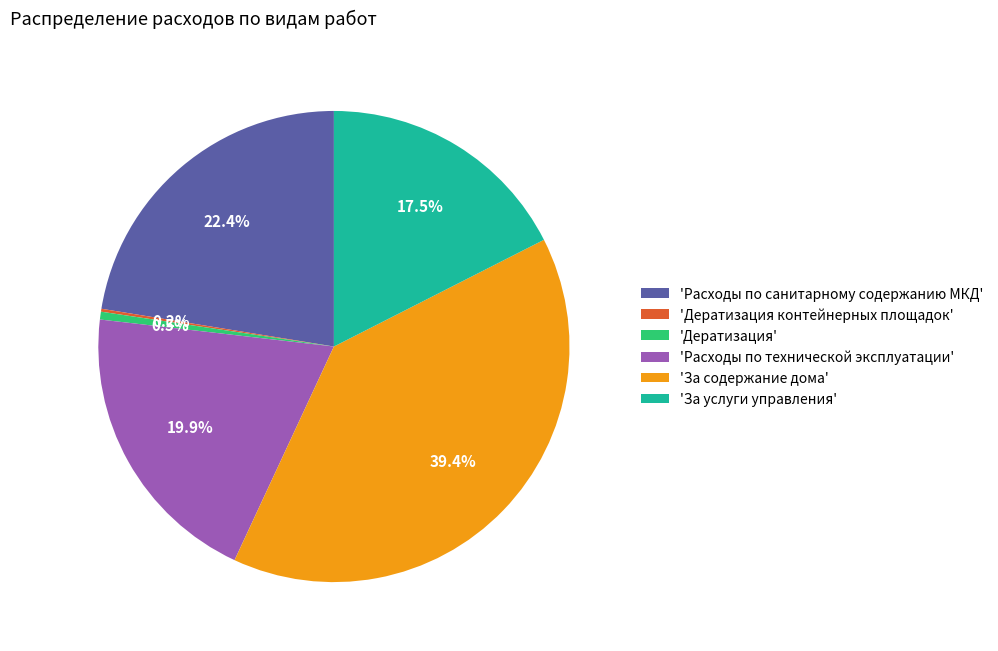

Combined, what portion of the pie is 'За содержание дома' and 'Дератизация'?

39.9%